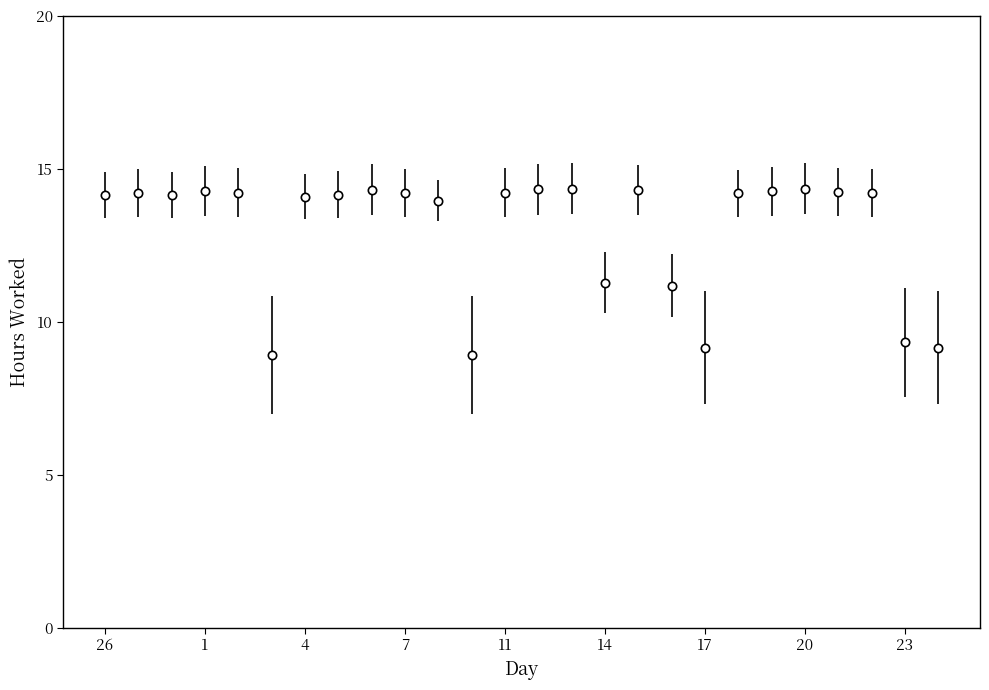

What is the minimum value shown in the chart?

8.9